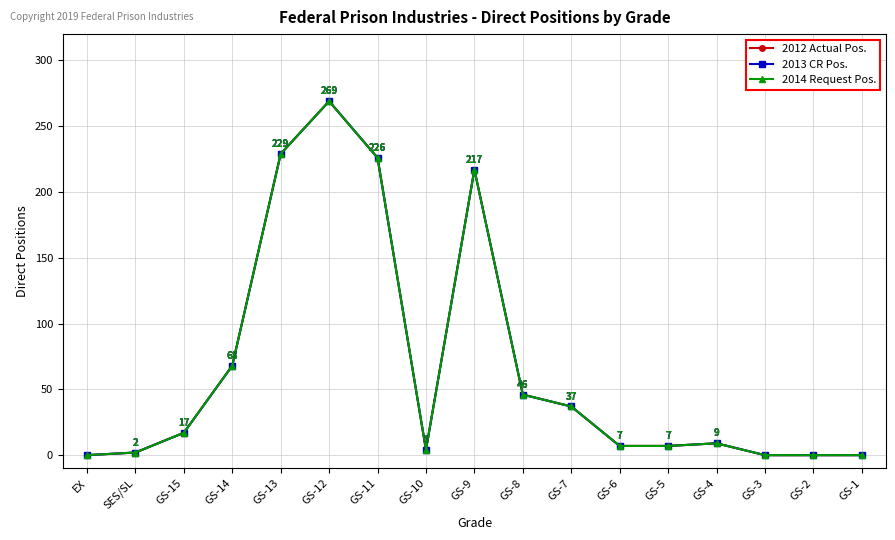

What is the difference between the 2012 Actual Pos. values at GS-6 and GS-2?

7